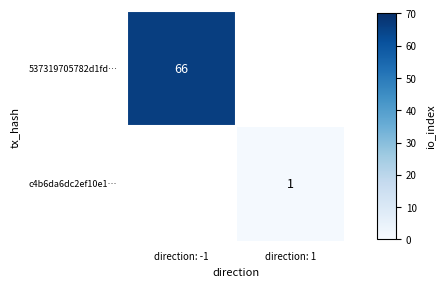

Which category has the highest value across all series?

direction: -1